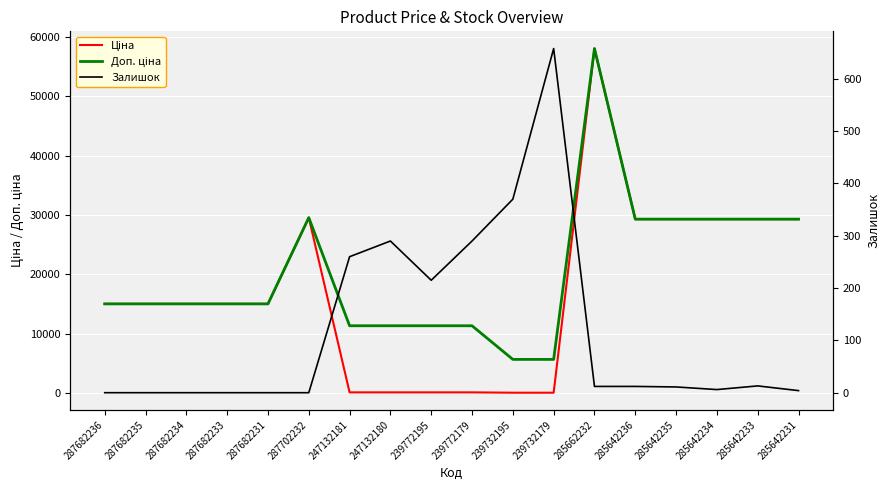

What is the value of the Ціна point at the 10th from the left?

113.3